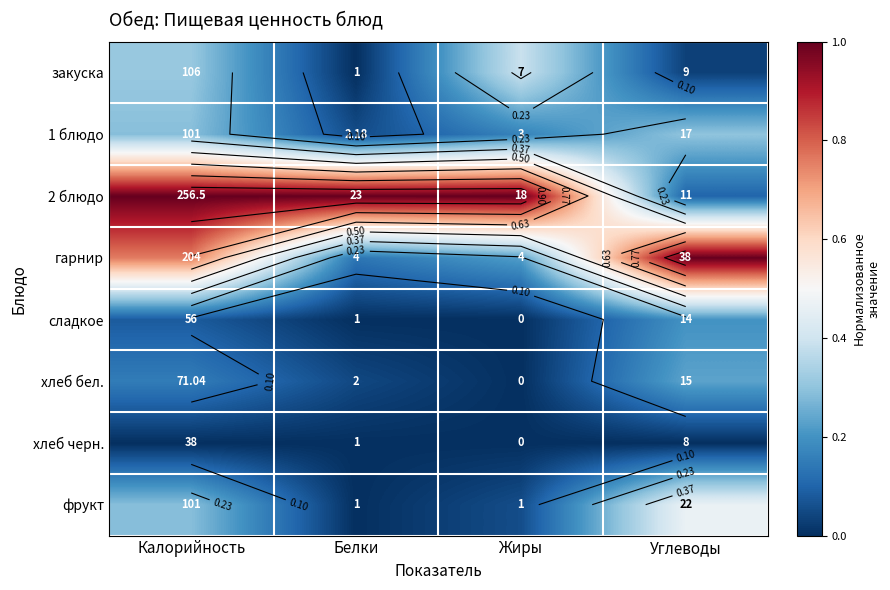

At which category is the sum across all series the highest?

Калорийность